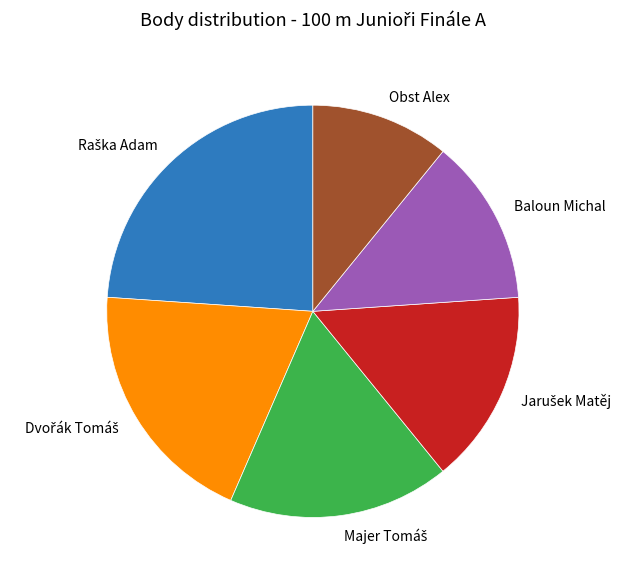

Is Baloun Michal the majority of the pie?

No